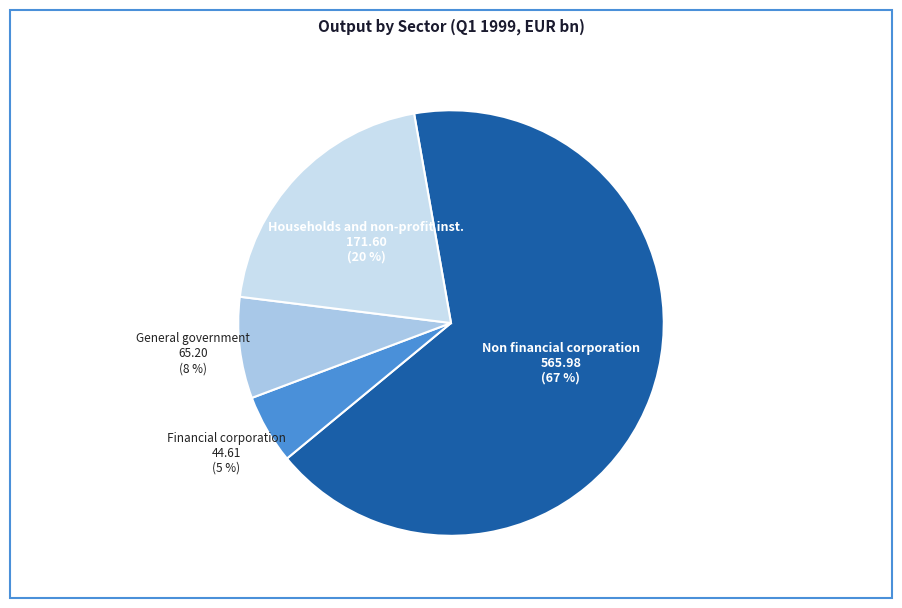

To the nearest percent, what is the difference between the largest and smallest slice percentages?

62%